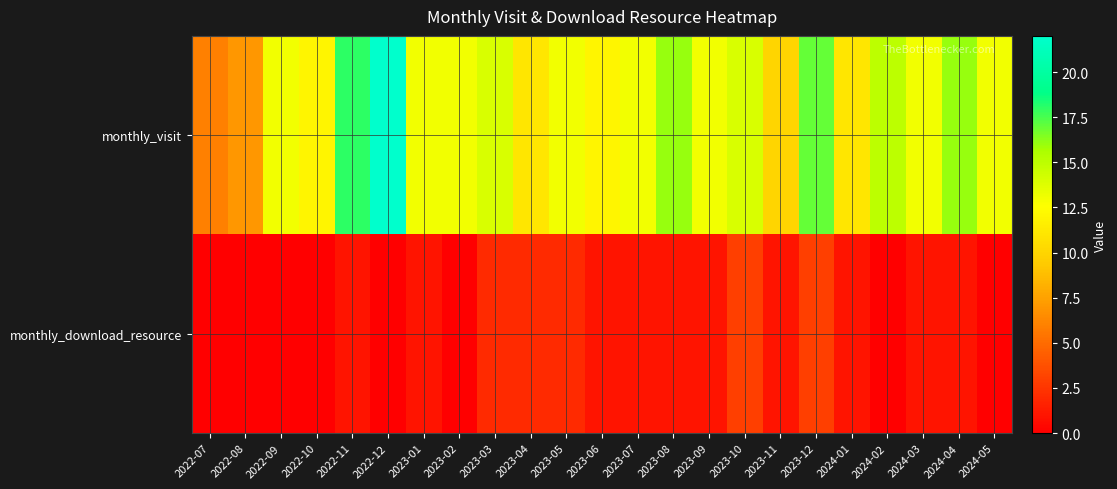

Rank the series at 2022-11 from highest to lowest value.

monthly_visit, monthly_download_resource